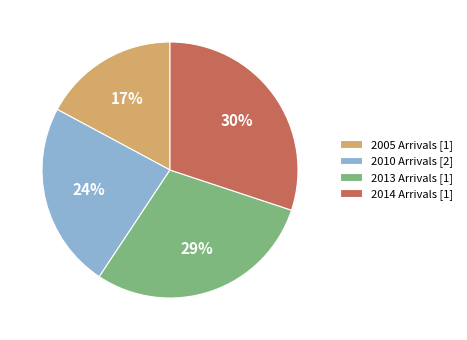

The 2013 Arrivals [1] slice represents 38% of the pie. True or false?

False